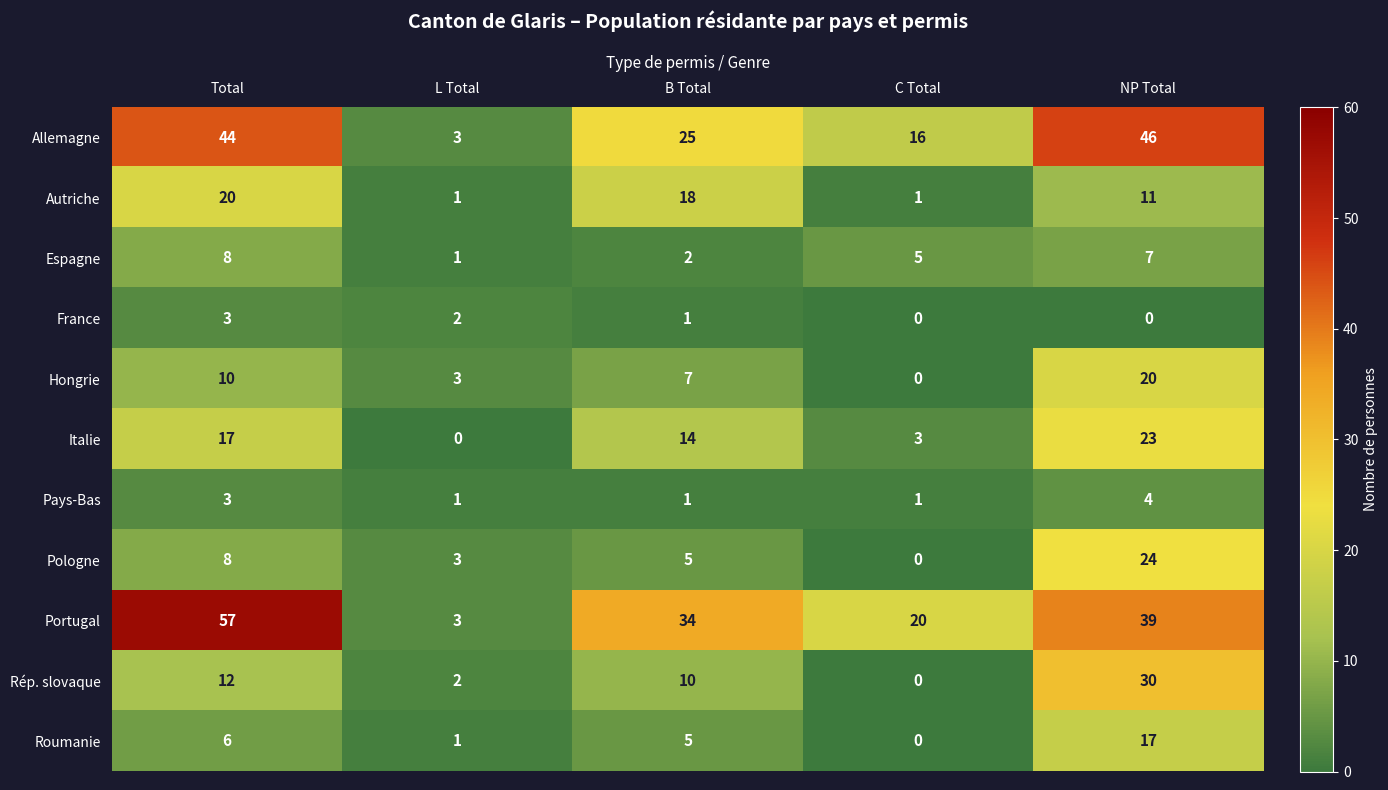

The Portugal series shows 1 at L Total. True or false?

False